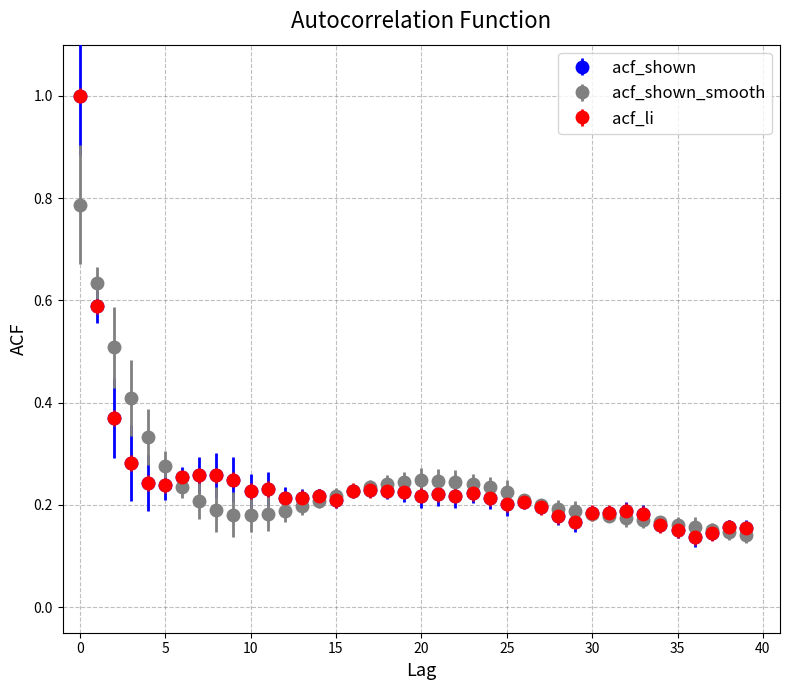

Is this an area chart (filled region under the line)?

No